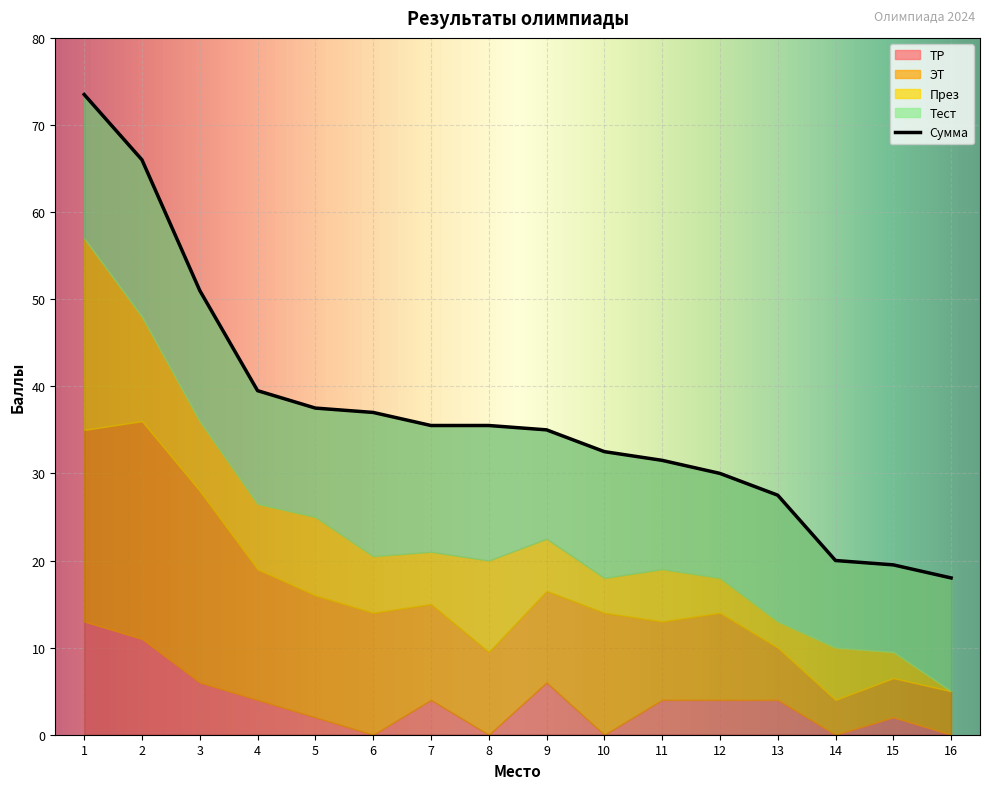

Does the chart display data point markers on the line(s)?

No